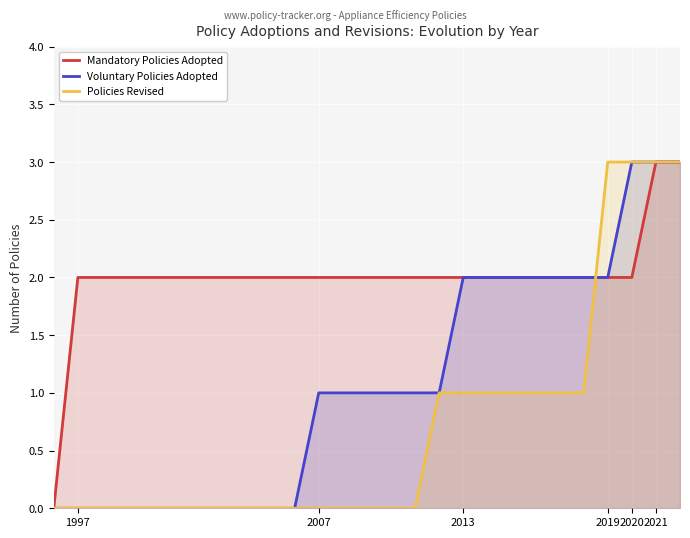

What is the greatest value displayed?

3